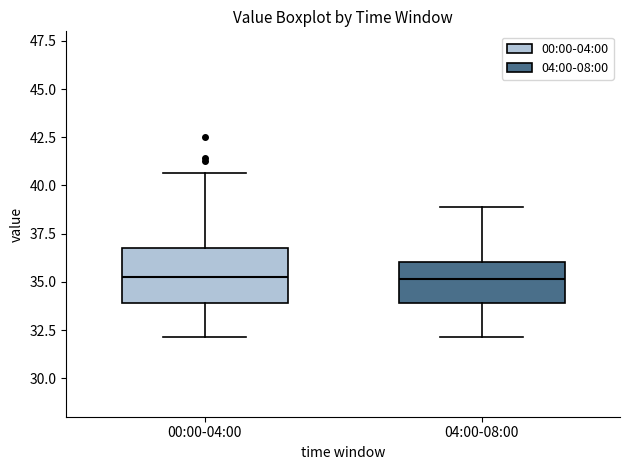

Reading left to right, read every box against the y-axis: the position of its median line, the range the box covers, and the ends of its whiskers. The values are not printed on the chart, so give them approximately, as read against the axis.

00:00-04:00: median 35.5, box 34.0 to 36.5, whiskers 32.0 to 40.5
04:00-08:00: median 35.0, box 34.0 to 36.0, whiskers 32.0 to 39.0